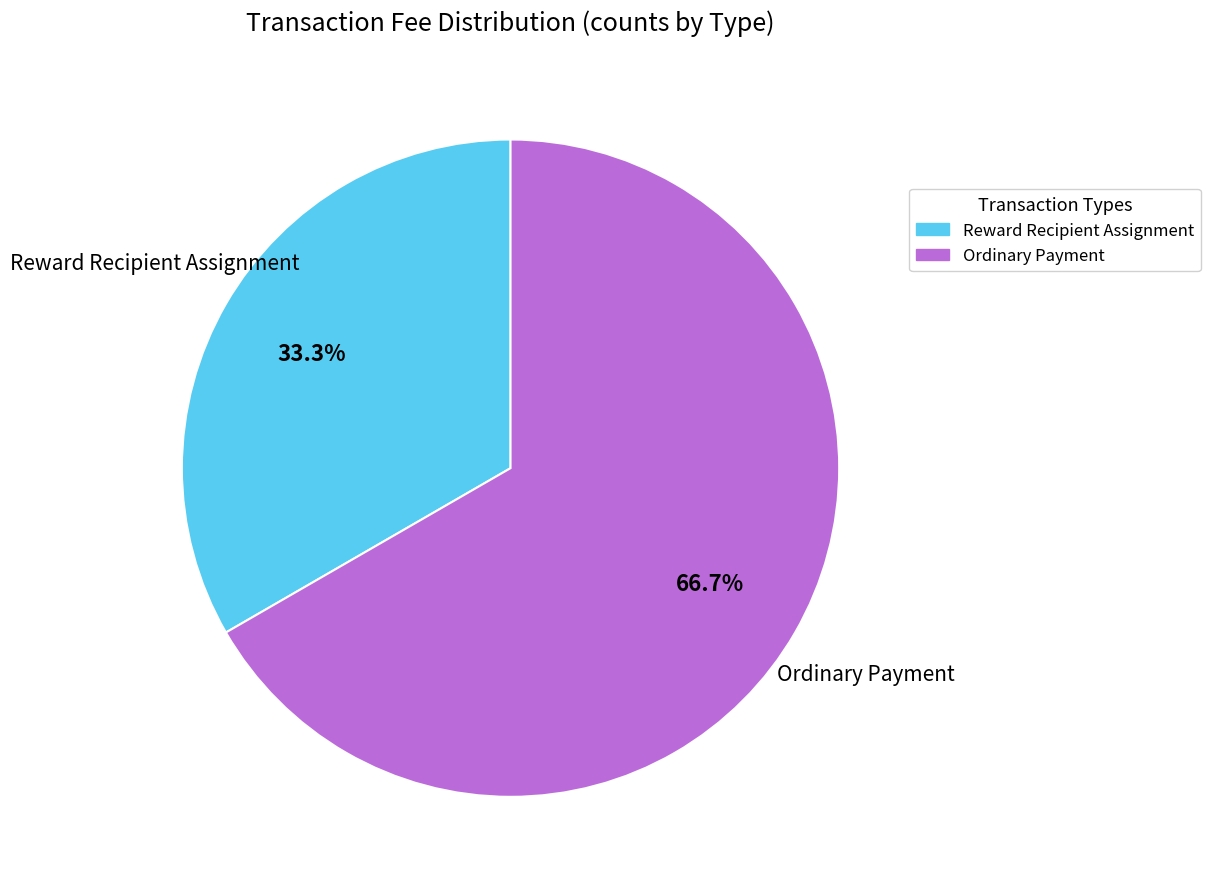

Rank the categories by value from highest to lowest.

Ordinary Payment, Reward Recipient Assignment